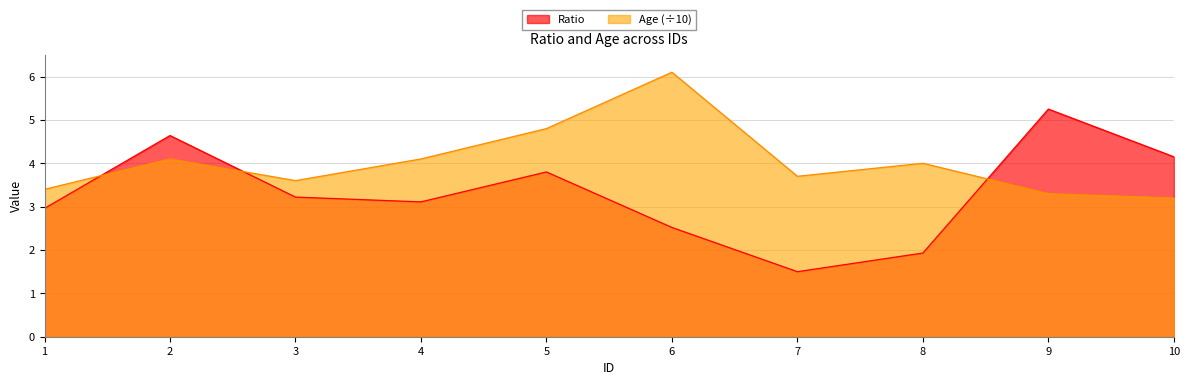

Reading right to left, transcribe all the data shown in this chart.

Ratio: 4.2	5.2	1.9	1.5	2.5	3.8	3.1	3.2	4.6	3.0
Age: 3.2	3.3	4.0	3.7	6.1	4.8	4.1	3.6	4.1	3.4